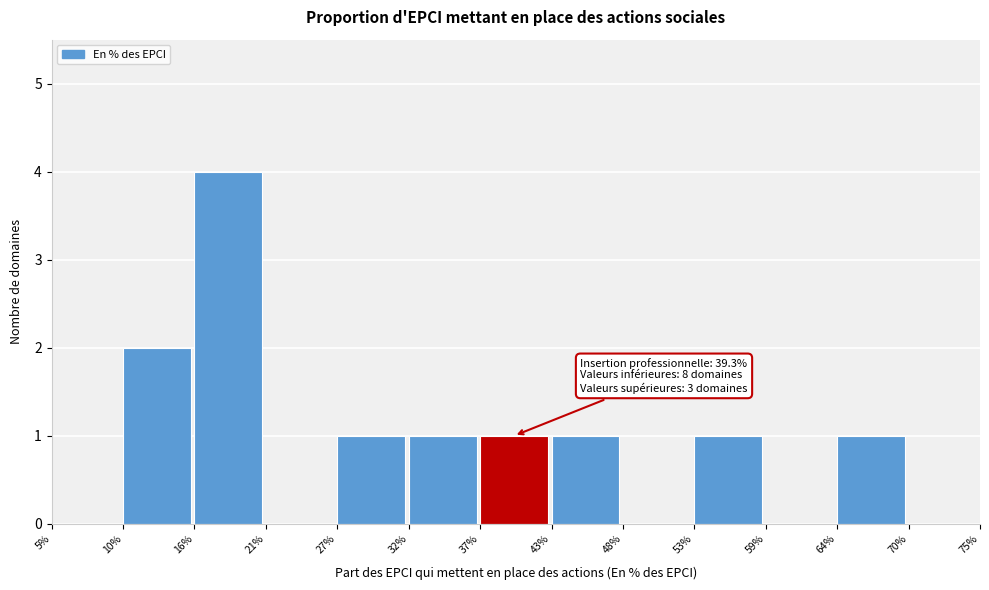

Reading right to left, extract all data points from this chart.

70%=0	64%=1	59%=0	53%=1	48%=0	43%=1	37%=1	32%=1	27%=1	21%=0	16%=4	10%=2	5%=0